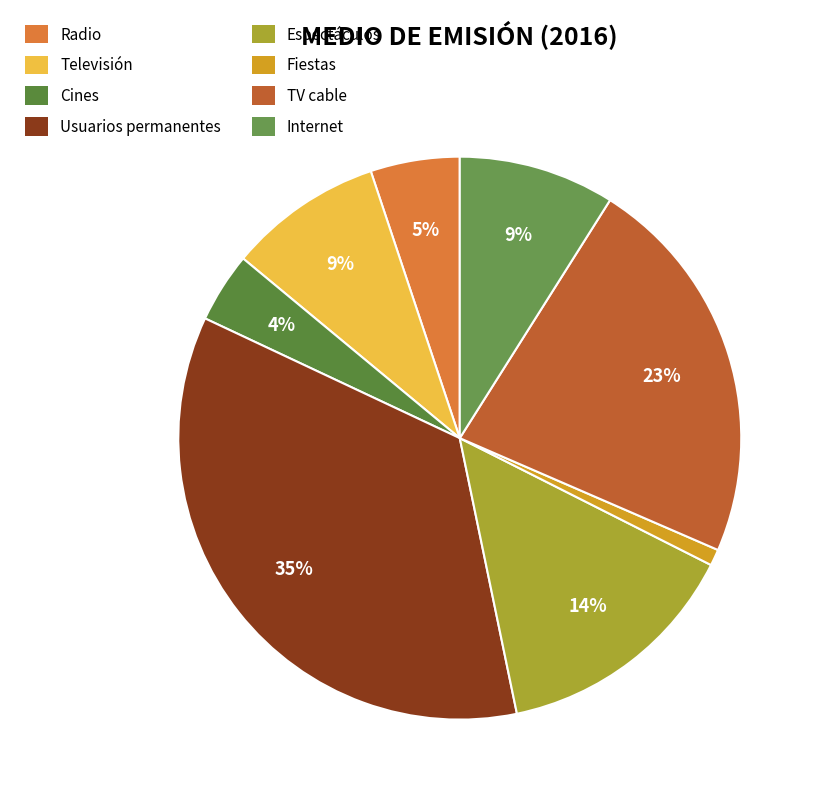

Do Internet and TV cable together represent more than half of the pie?

No